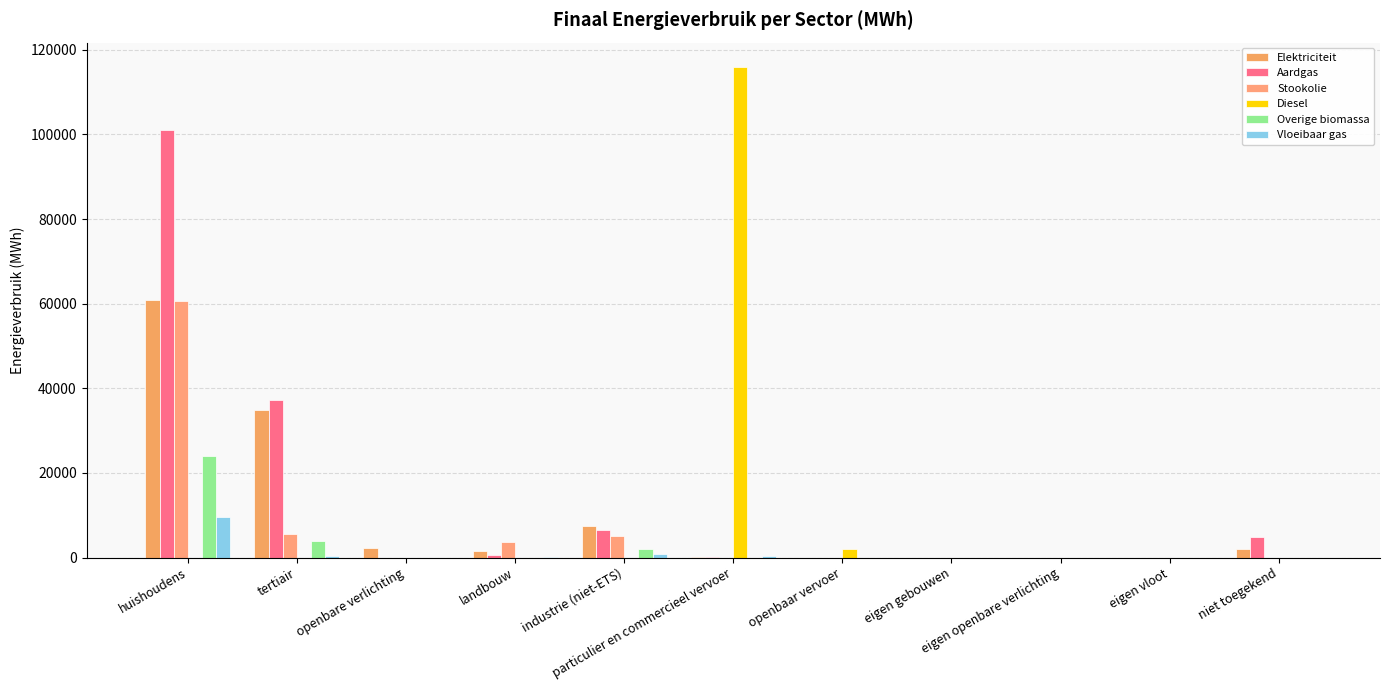

How many distinct data groups are displayed?

6